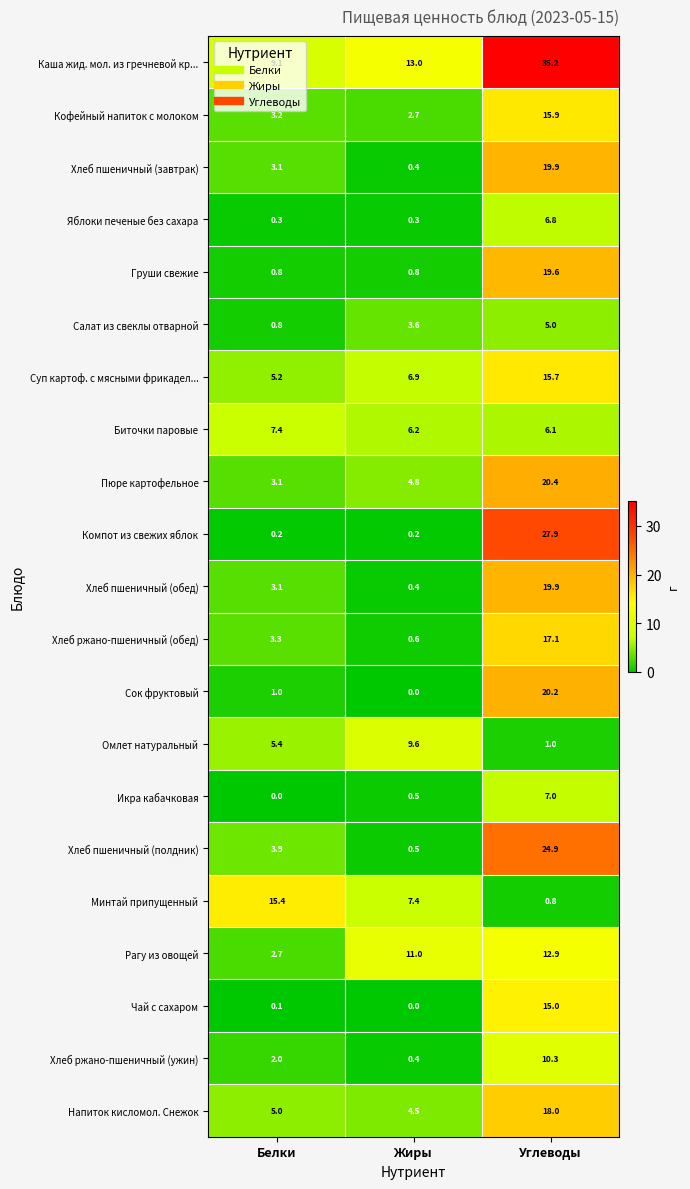

At which label is Хлеб пшеничный (полдник) closest to 12?

Белки